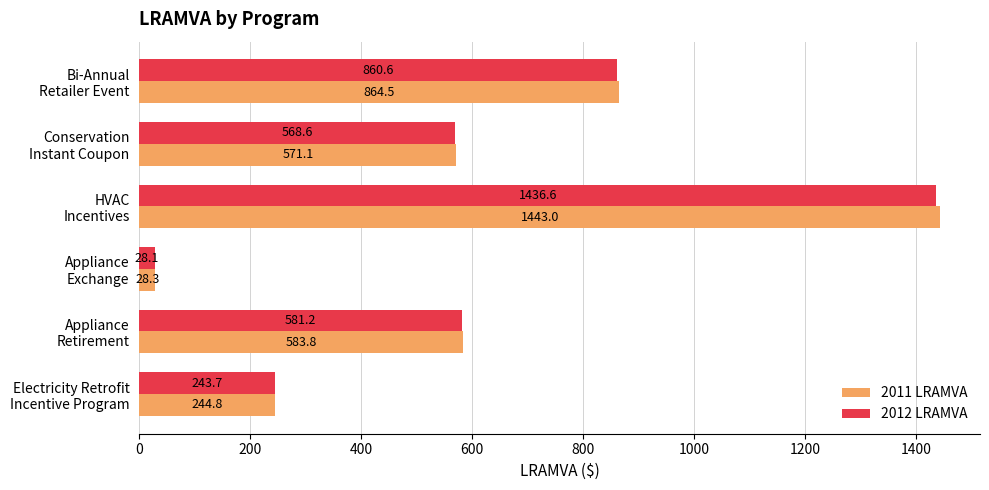

Which series has the widest spread of values?

2011 LRAMVA